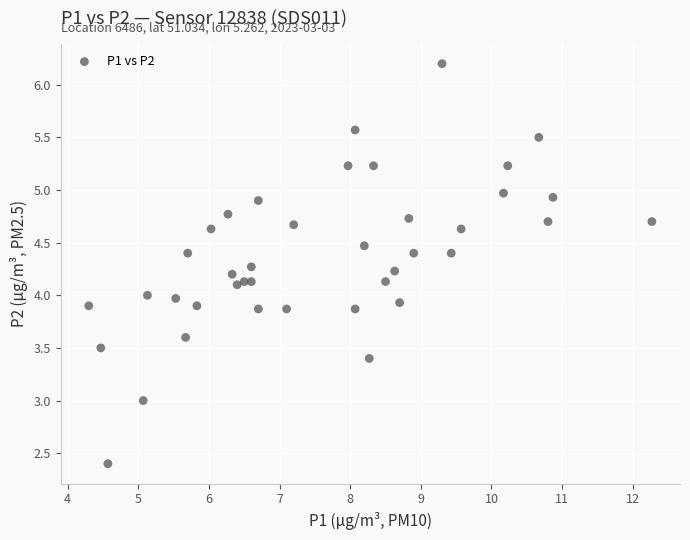

What is the range of X values (max minus min)?

8.0